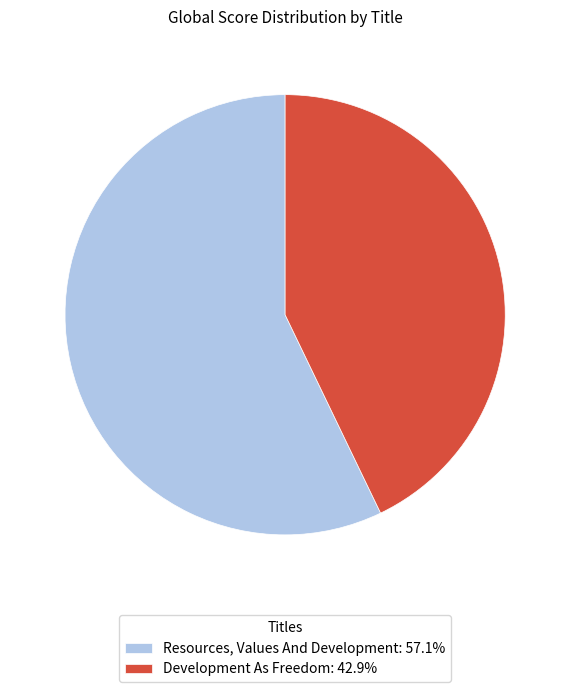

Is Resources, Values And Development: 57.1% the majority of the pie?

Yes